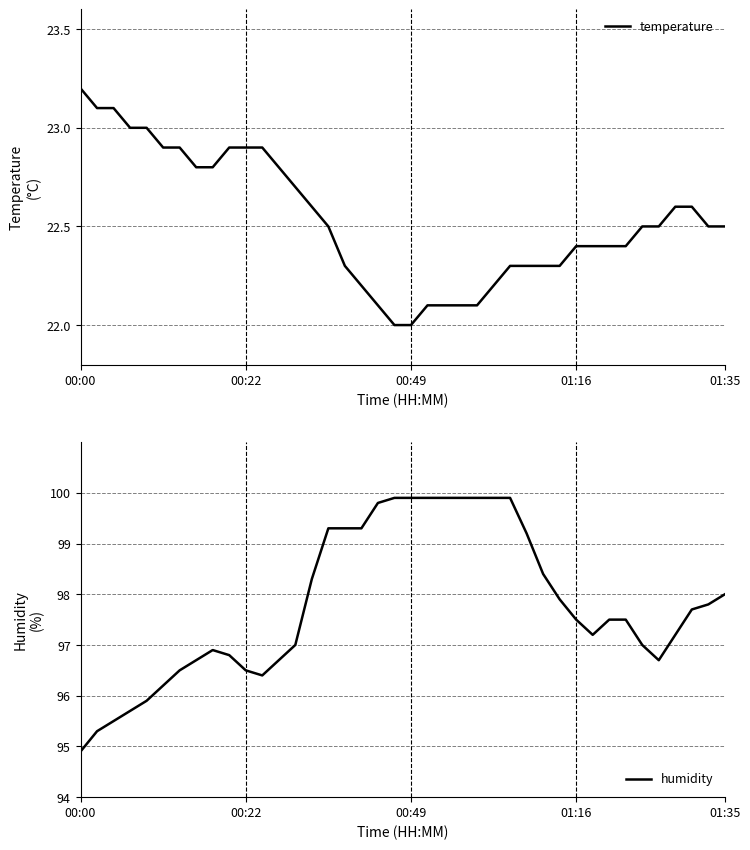

What are all the series names shown in the legend?

temperature, humidity